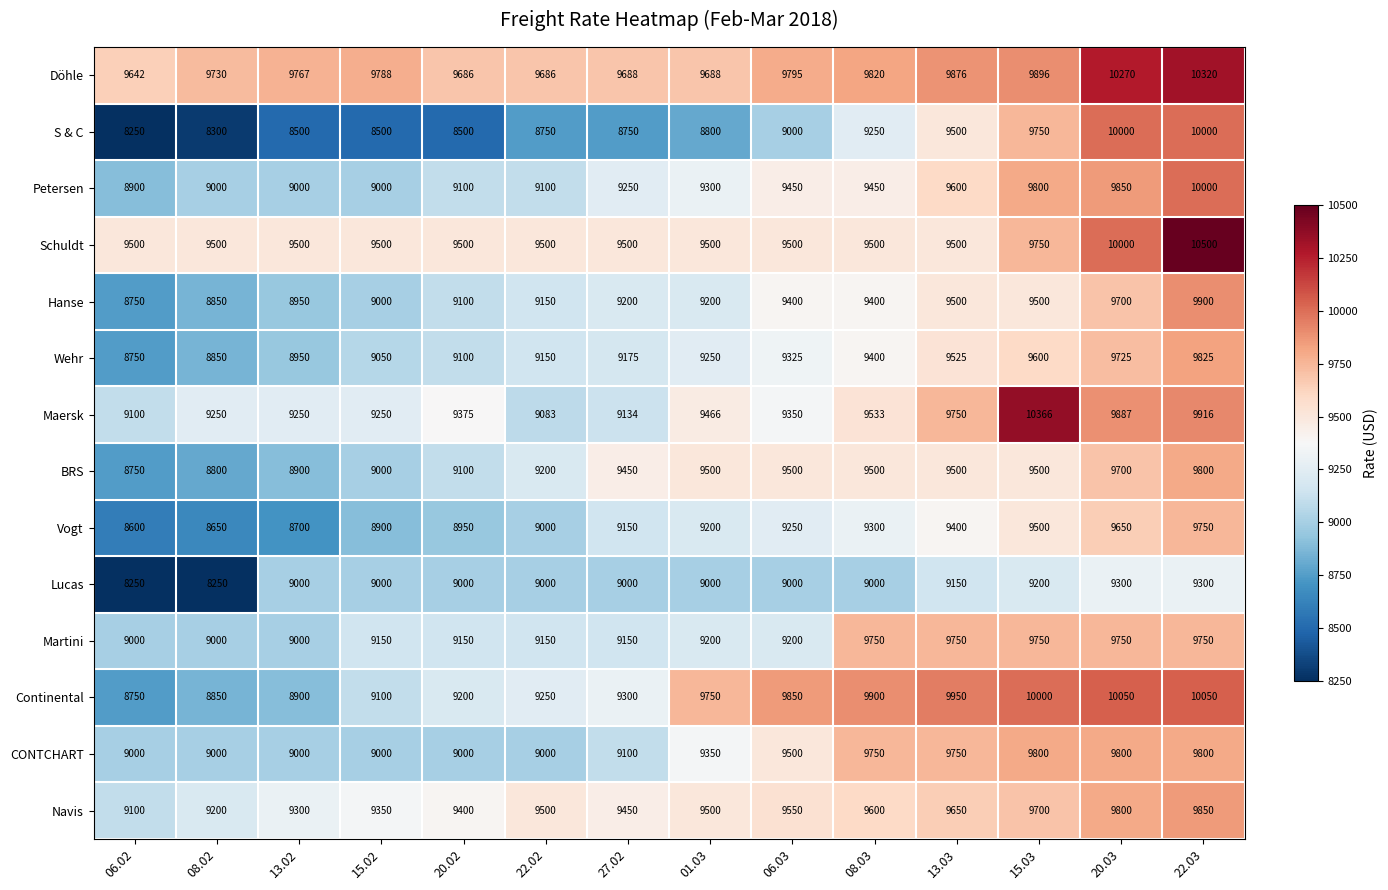

What is the maximum value shown in the chart?

10500